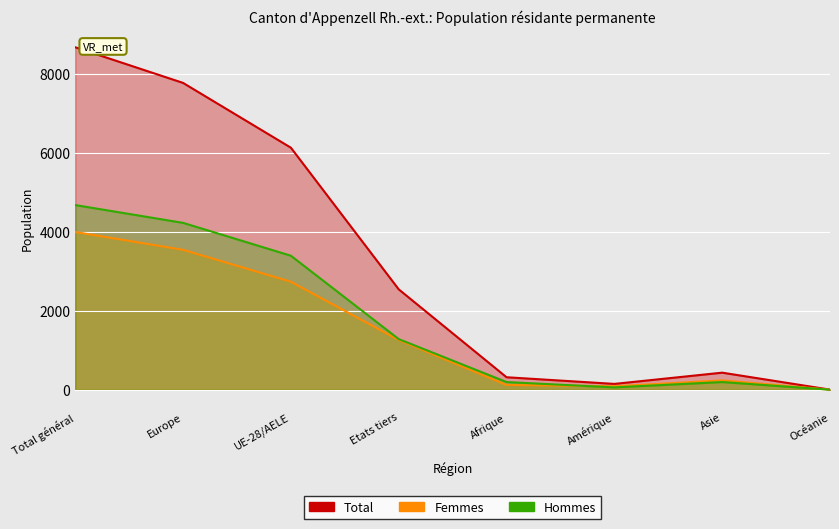

At which category is the sum across all series the highest?

Total général